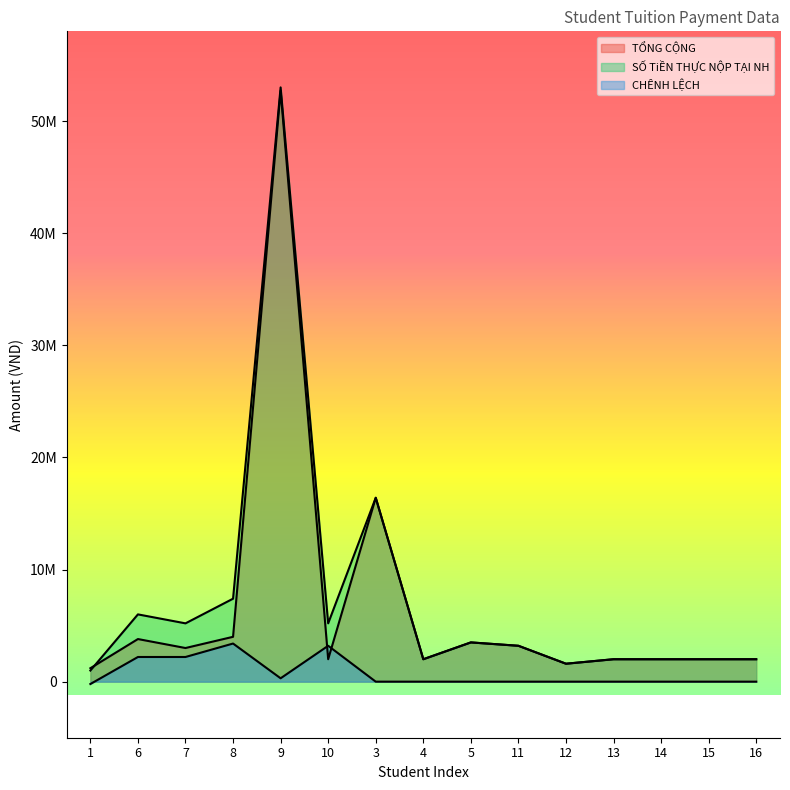

List the labels in order of CHÊNH LỆCH value, largest first.

8, 10, 6, 7, 9, 3, 4, 5, 11, 12, 13, 14, 15, 16, 1